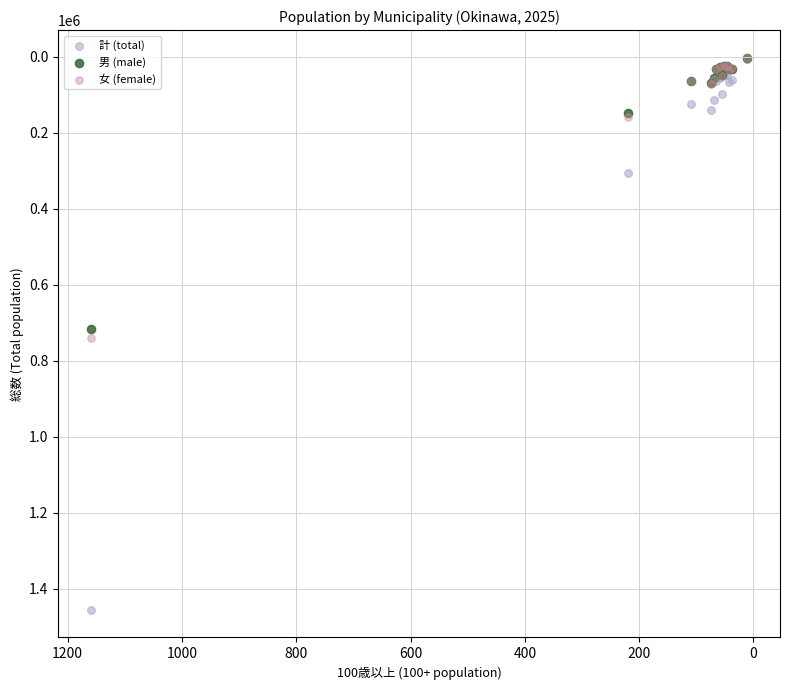

What are all the series names shown in the legend?

計 (total), 男 (male), 女 (female)